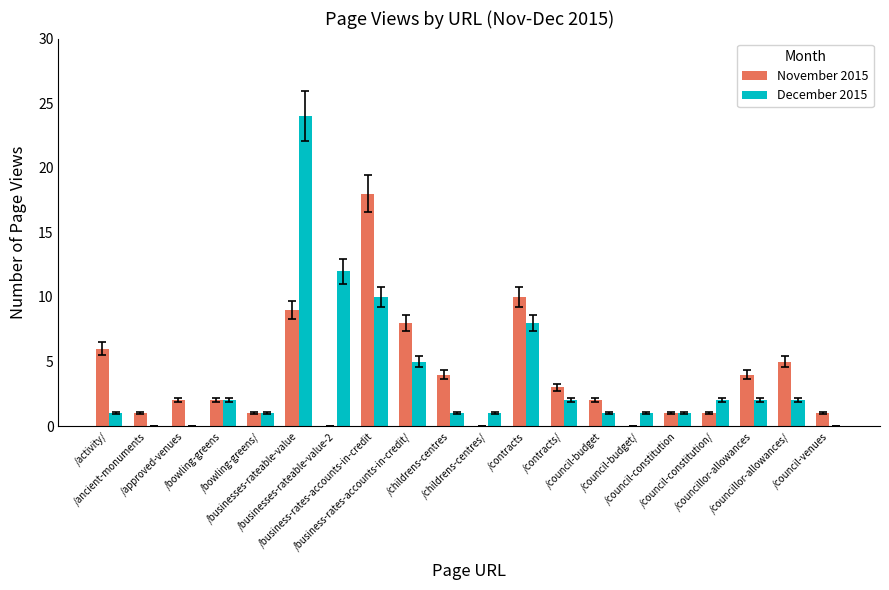

What is the maximum value for December 2015?

24